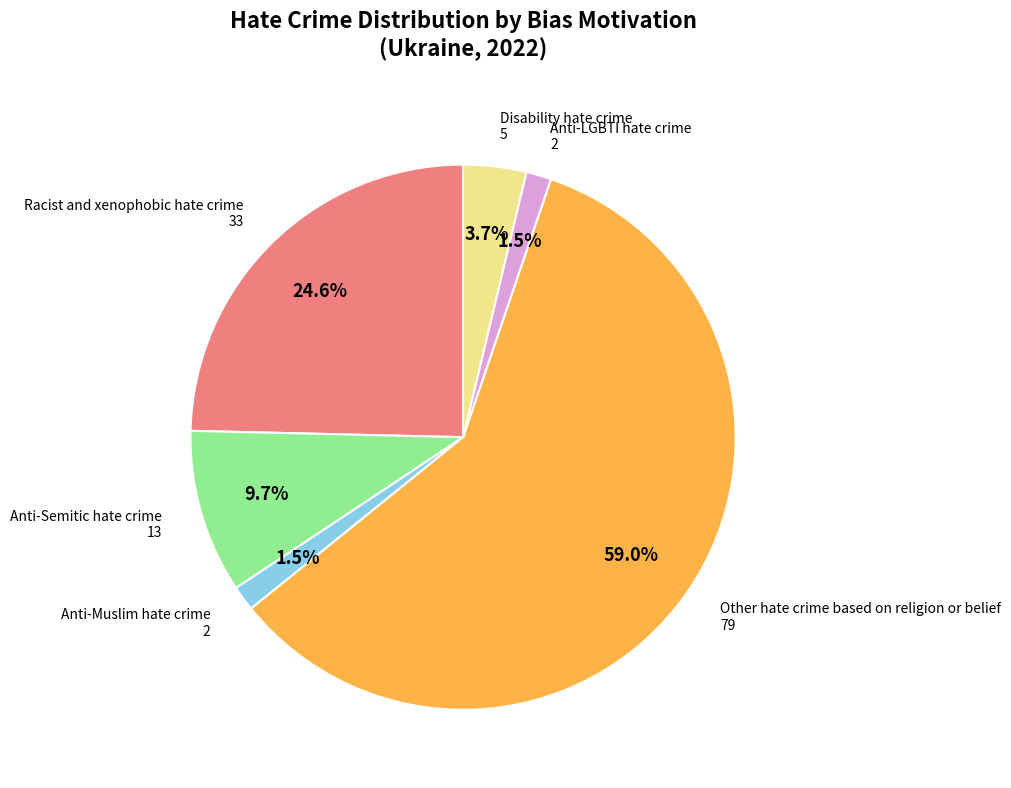

Is there any slice that represents more than half of the pie?

Yes